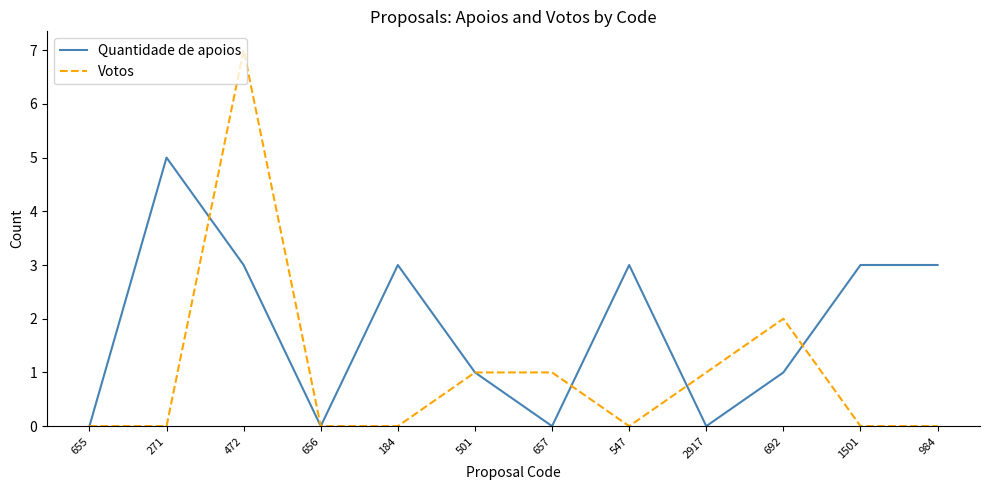

At which category is the sum across all series the highest?

472